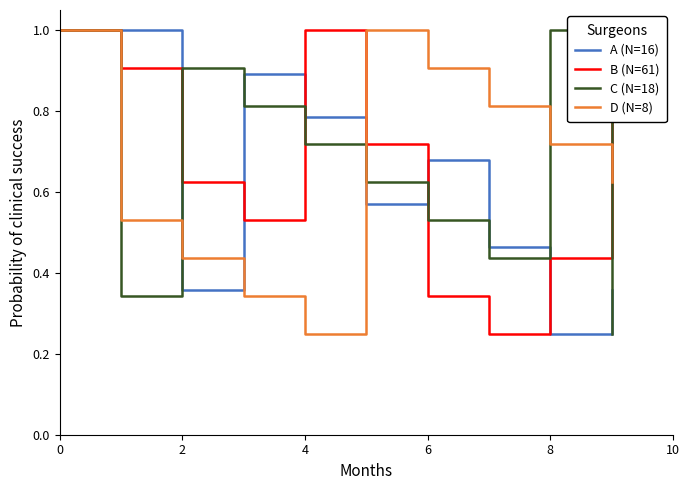

What is the greatest value displayed?

1.0